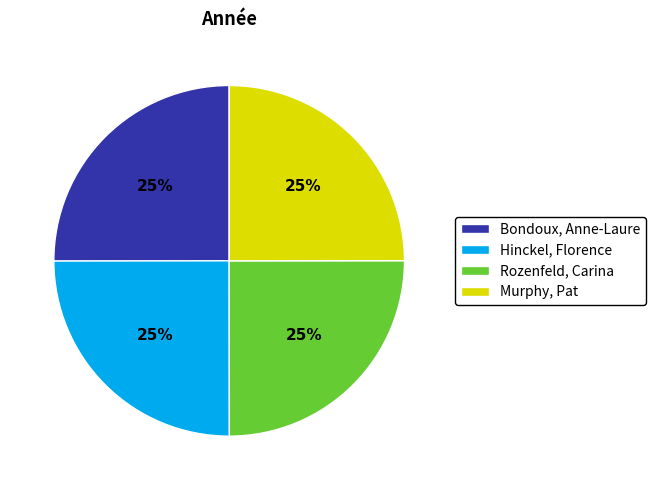

Is it true that Murphy, Pat is 25% of the pie?

True